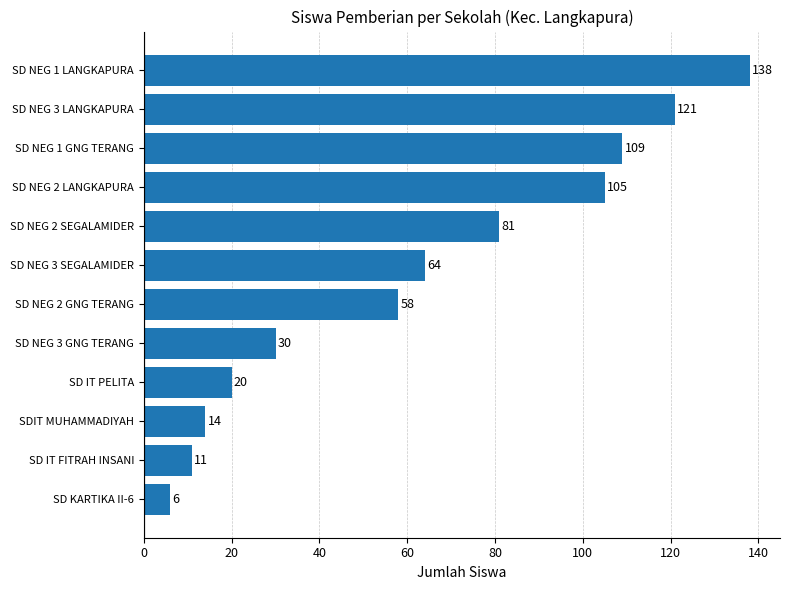

The value at SD IT PELITA is 20. True or false?

True